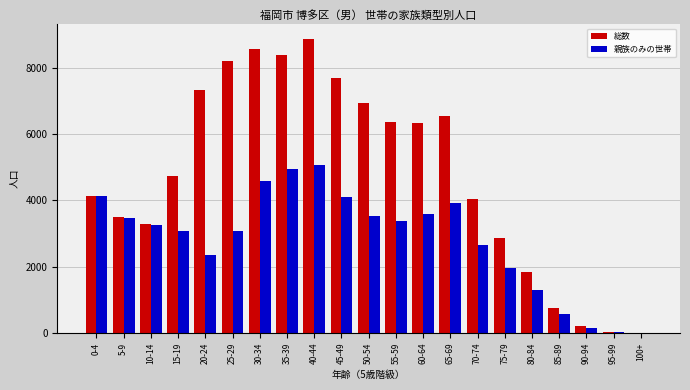

The value of 親族のみの世帯 at 50-54 is 6083. True or false?

False